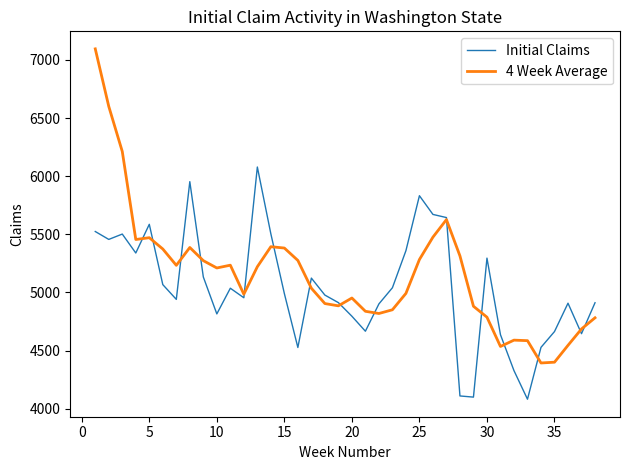

How many lines are shown in the chart?

2